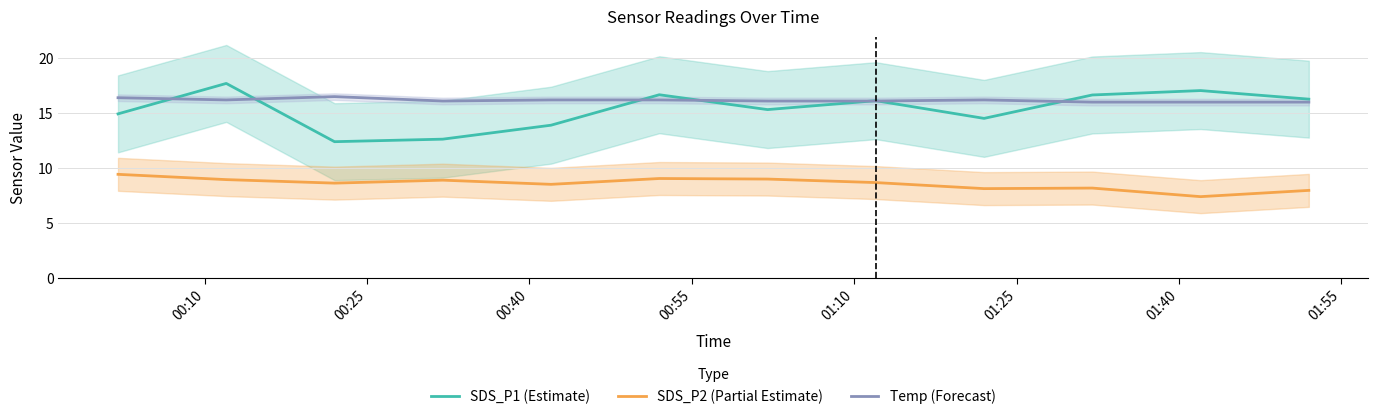

What are all the series names shown in the legend?

SDS_P1 (Estimate), SDS_P2 (Partial Estimate), Temp (Forecast)